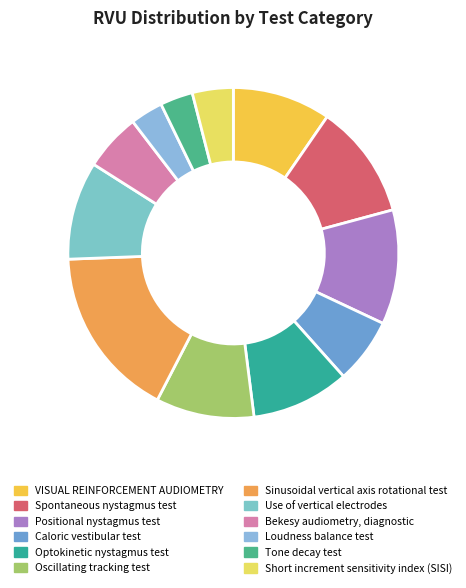

Does Positional nystagmus test account for over 50% of the chart?

No